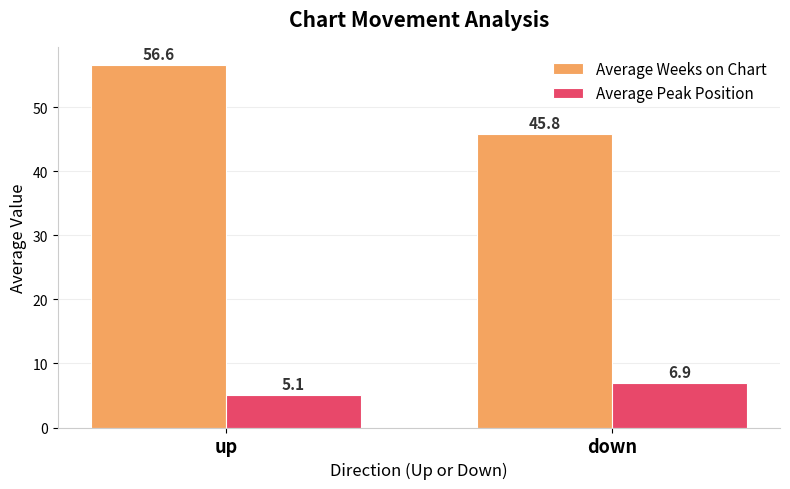

What is the spread (max minus min) of values at down?

38.9